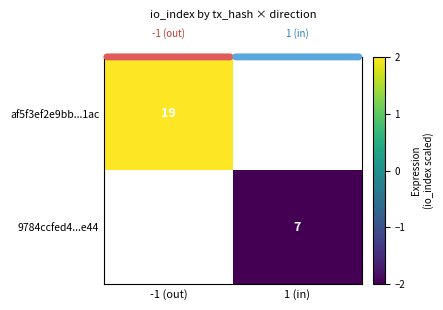

Is the value of 9784ccfed4...e44 at 1 (in) greater than the value of af5f3ef2e9bb...1ac at -1 (out)?

No